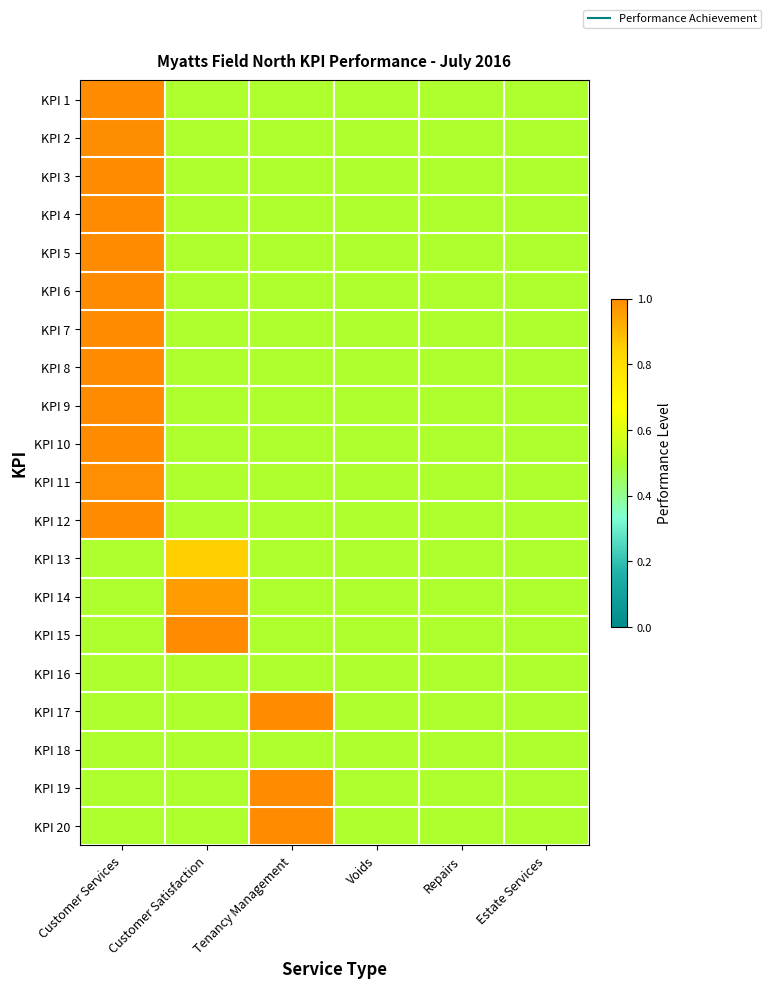

At which category is the sum across all series the highest?

Customer Services